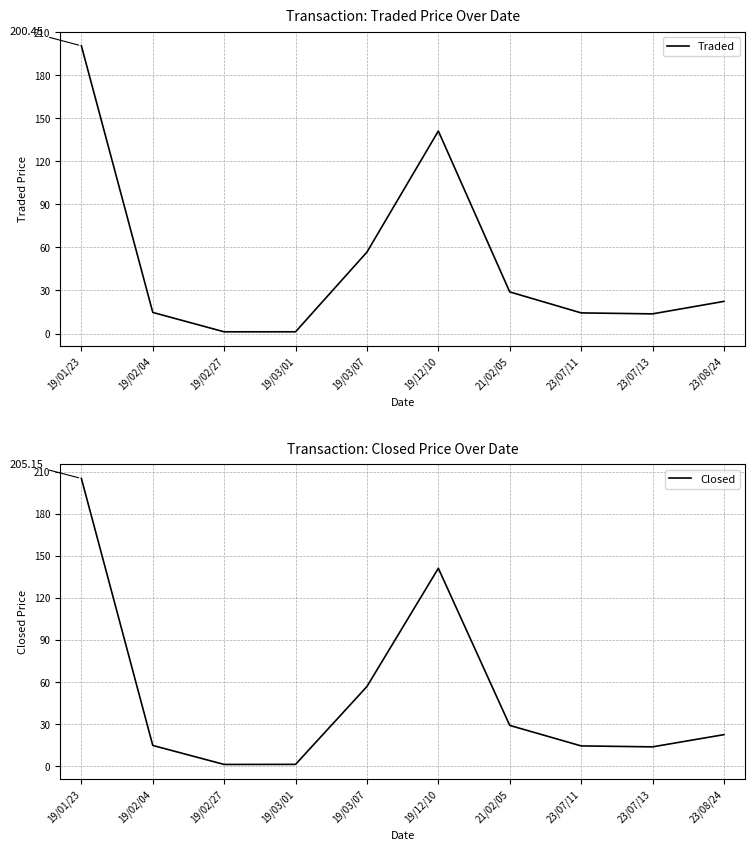

Reading left to right, transcribe all the data shown in this chart.

Traded: 200.4	14.7	1.2	1.2	56.8	141.1	29.0	14.4	13.7	22.4
Closed: 205.2	14.7	1.1	1.2	56.8	141.1	29.0	14.4	13.7	22.4